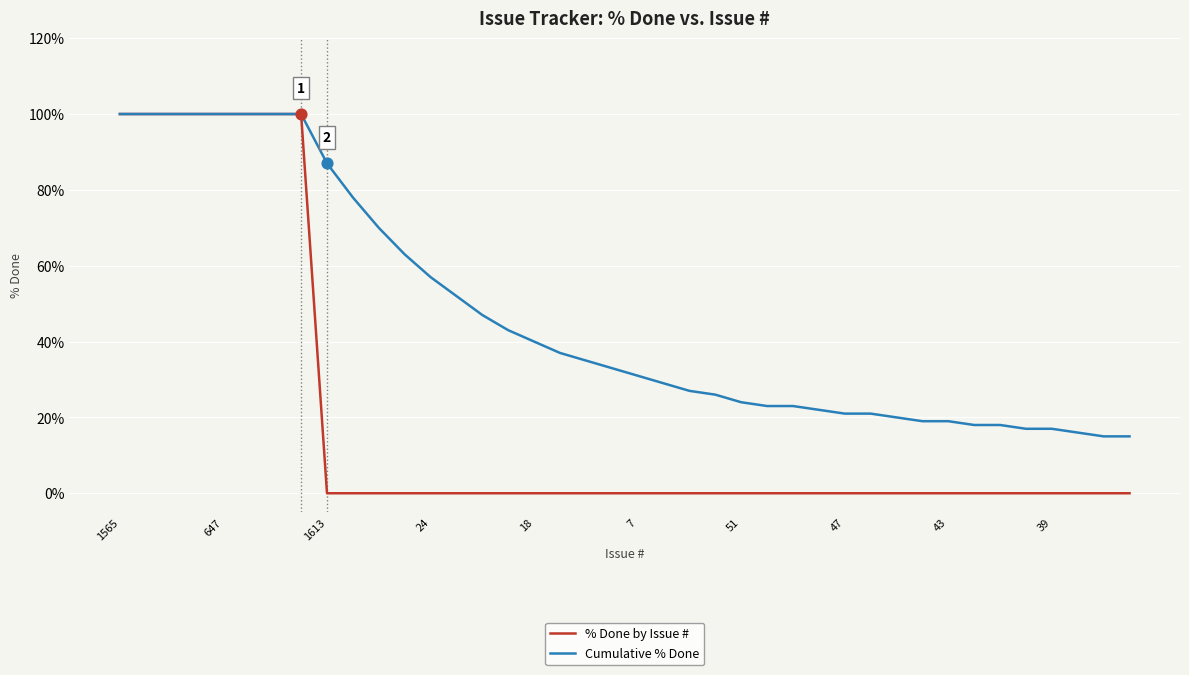

Which series has the largest total across all categories?

Cumulative % Done